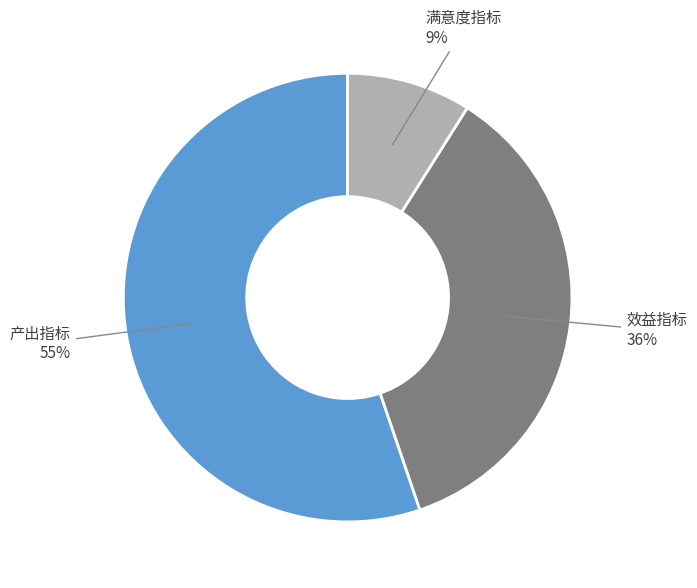

Does any single category account for the majority?

Yes